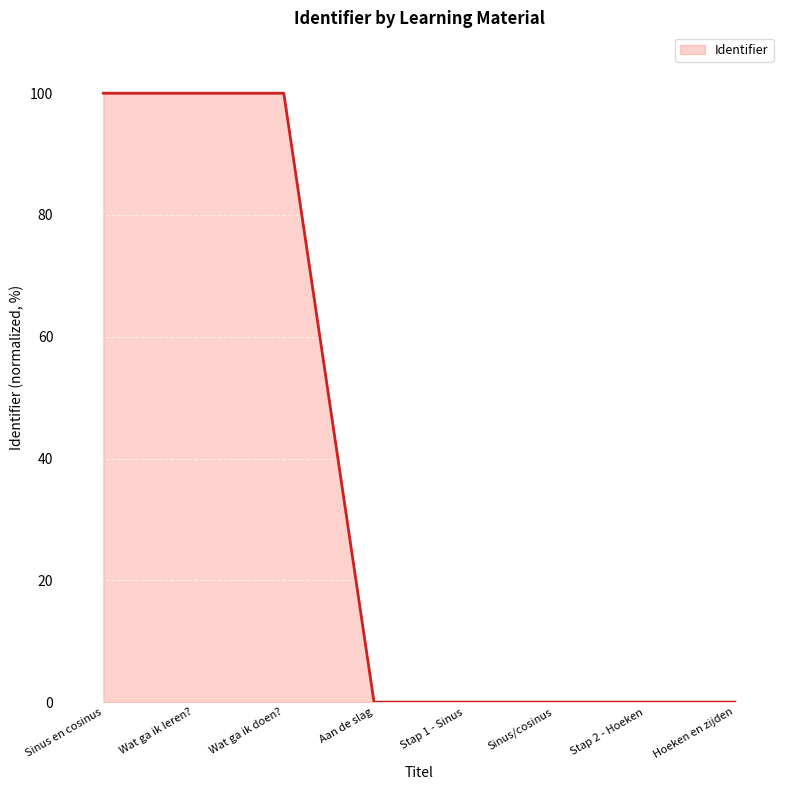

True or false: the data has more than 0 interior local peaks.

True